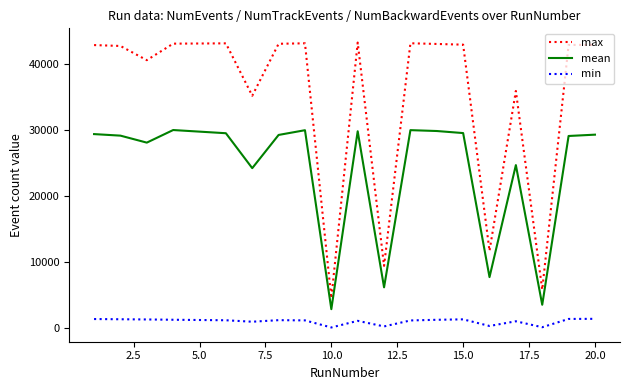

What is the difference between the maximum and minimum values in the max series?

38628